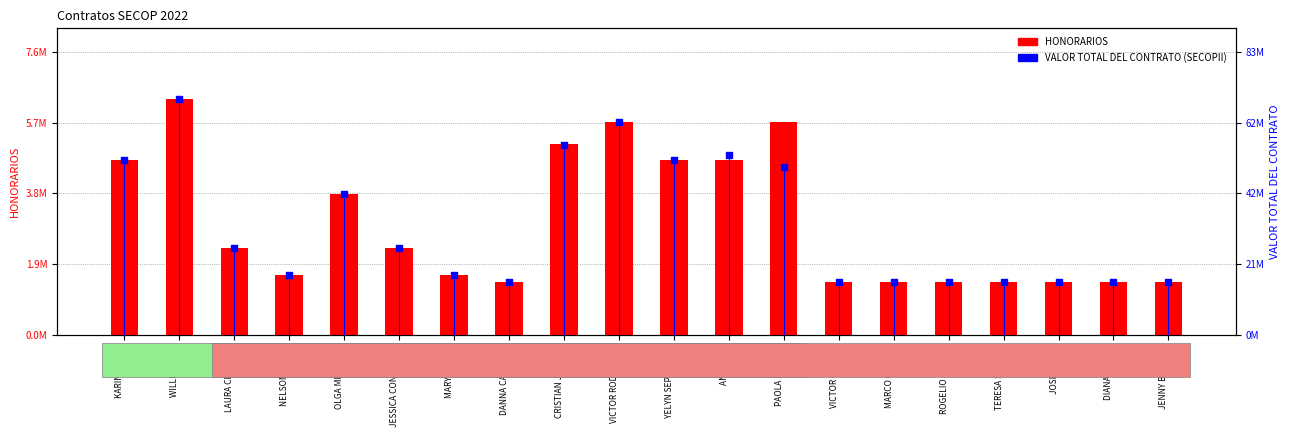

Which series contains the highest Y value?

VALOR TOTAL DEL CONTRATO (SECOPII)